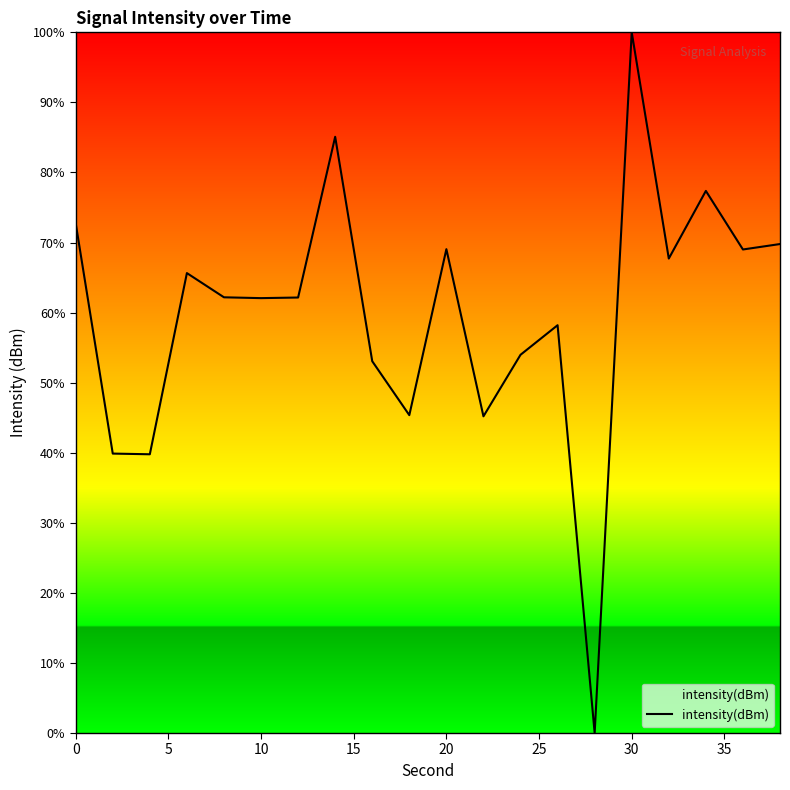

What is the maximum value shown in the chart?

100.0